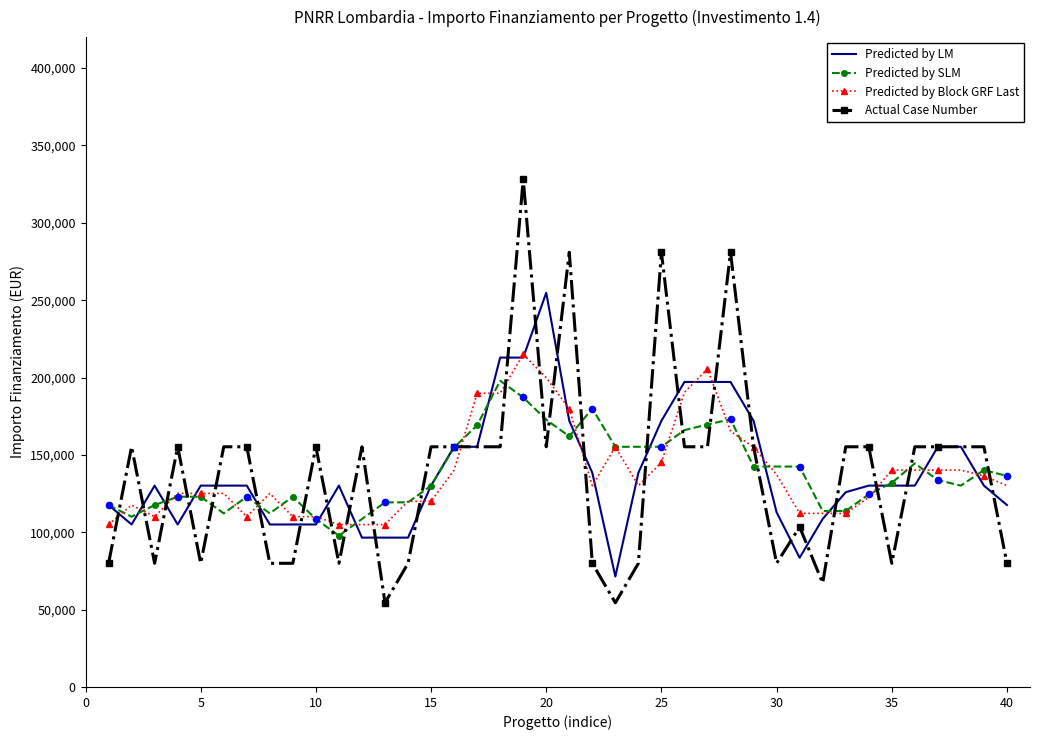

What is the minimum value shown in the chart?

54412.0